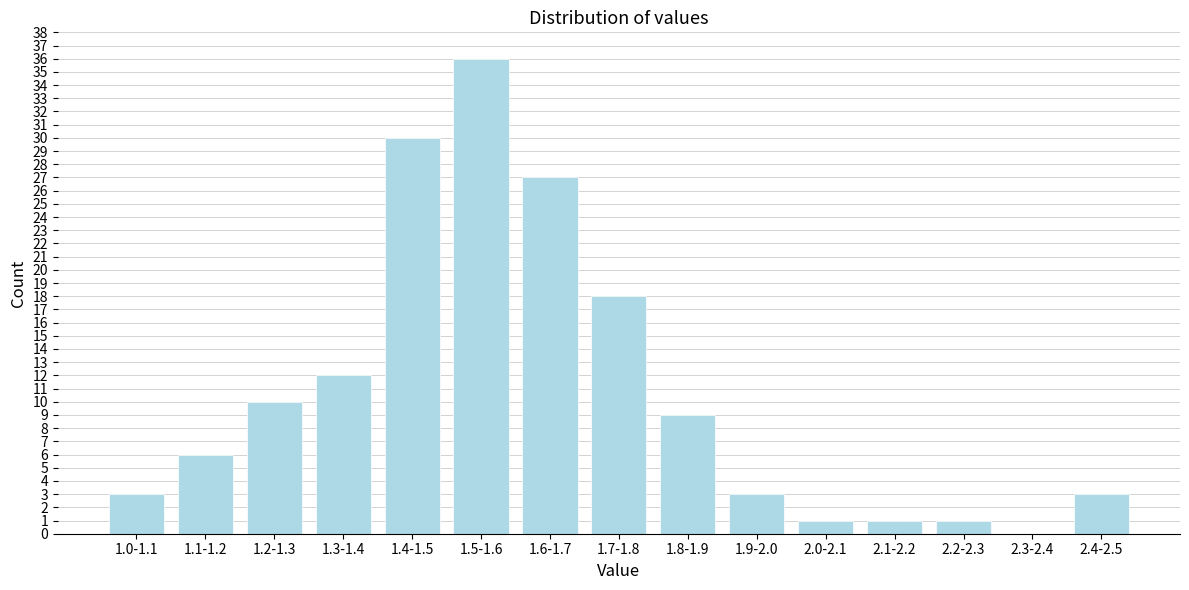

Reading left to right, transcribe all the data shown in this chart.

1.0-1.1=3	1.1-1.2=6	1.2-1.3=10	1.3-1.4=12	1.4-1.5=30	1.5-1.6=36	1.6-1.7=27	1.7-1.8=18	1.8-1.9=9	1.9-2.0=3	2.0-2.1=1	2.1-2.2=1	2.2-2.3=1	2.3-2.4=0	2.4-2.5=3